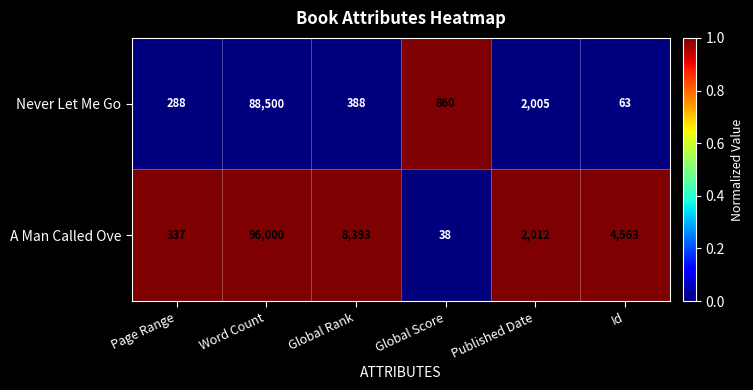

What is the highest value of the Never Let Me Go series?

88500